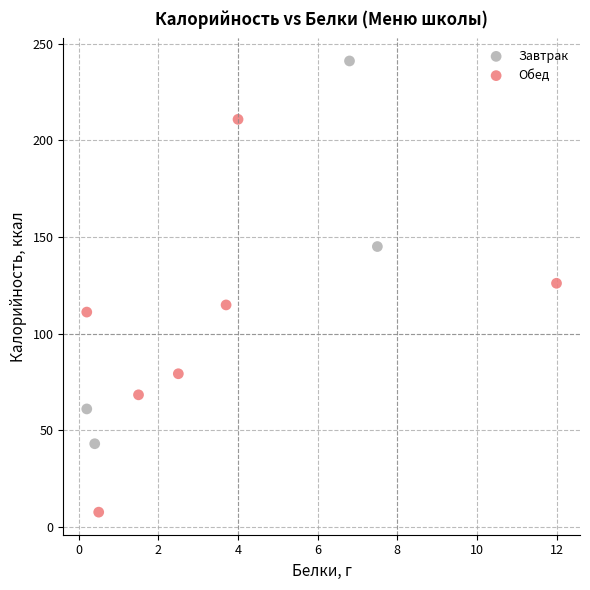

Which series contains the highest Y value?

Завтрак